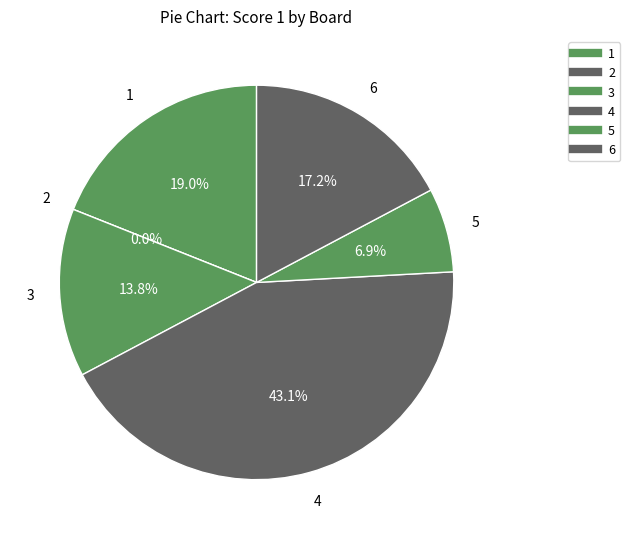

To the nearest percent, what is the difference between the 4 and 5 slice percentages?

36%